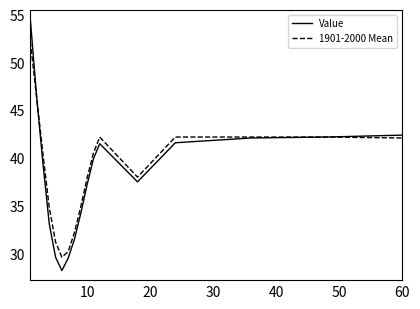

Count the number of data series in this chart.

2